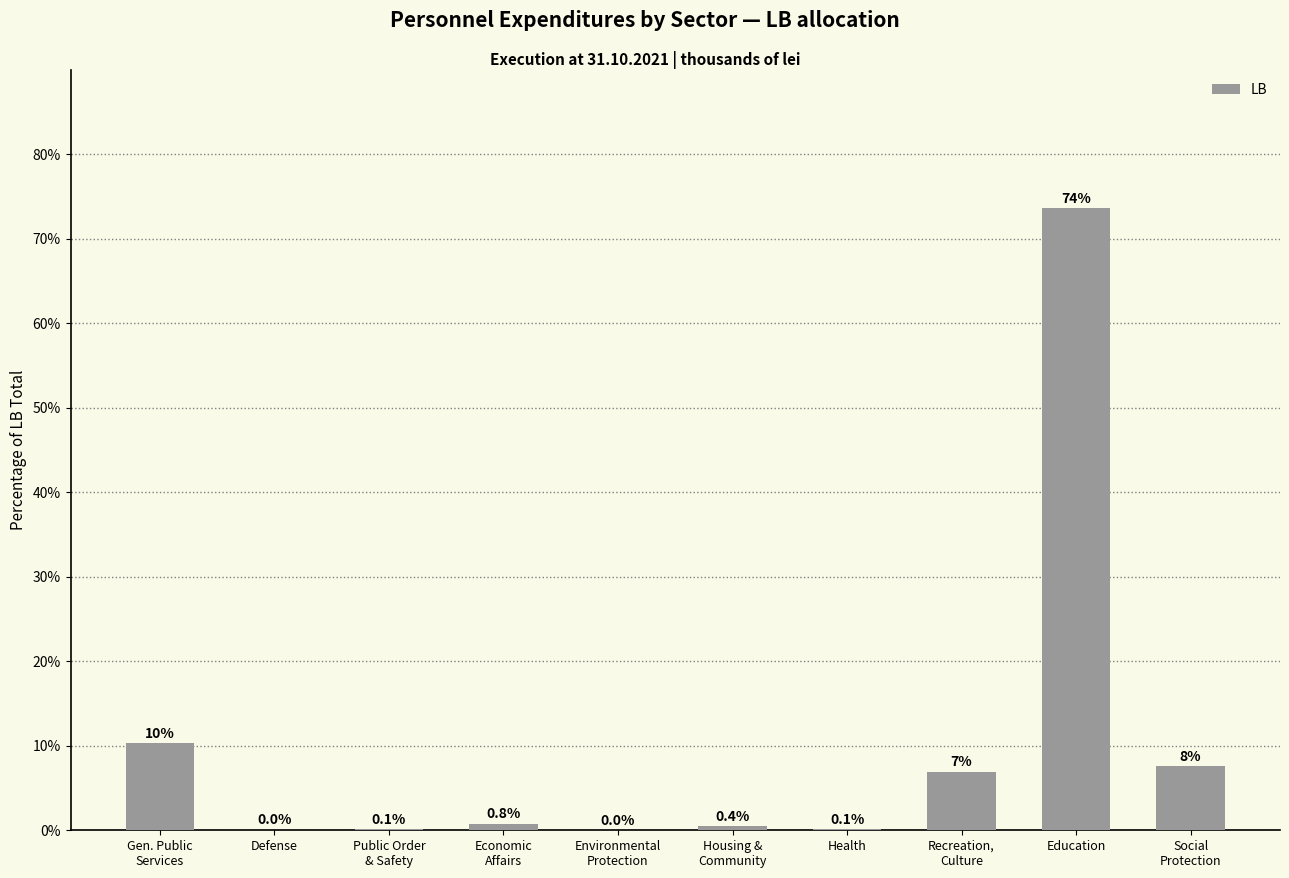

What is the approximate value at Public Order
& Safety?

0.1